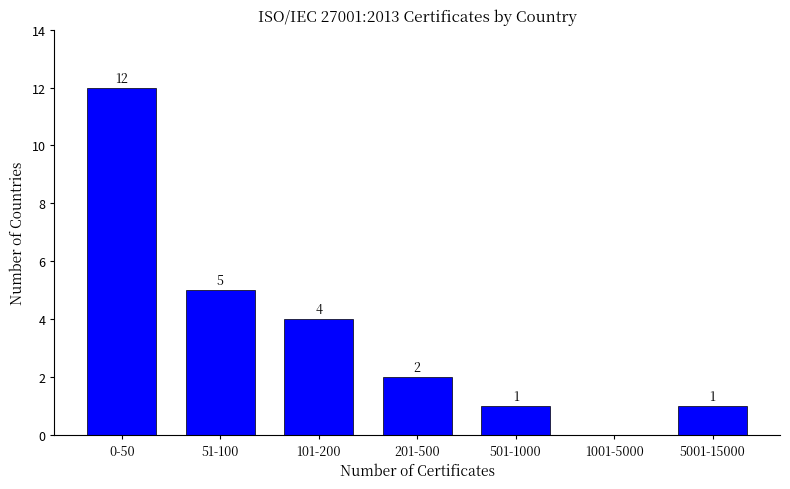

Reading left to right, transcribe all the data shown in this chart.

0-50=12	51-100=5	101-200=4	201-500=2	501-1000=1	1001-5000=0	5001-15000=1